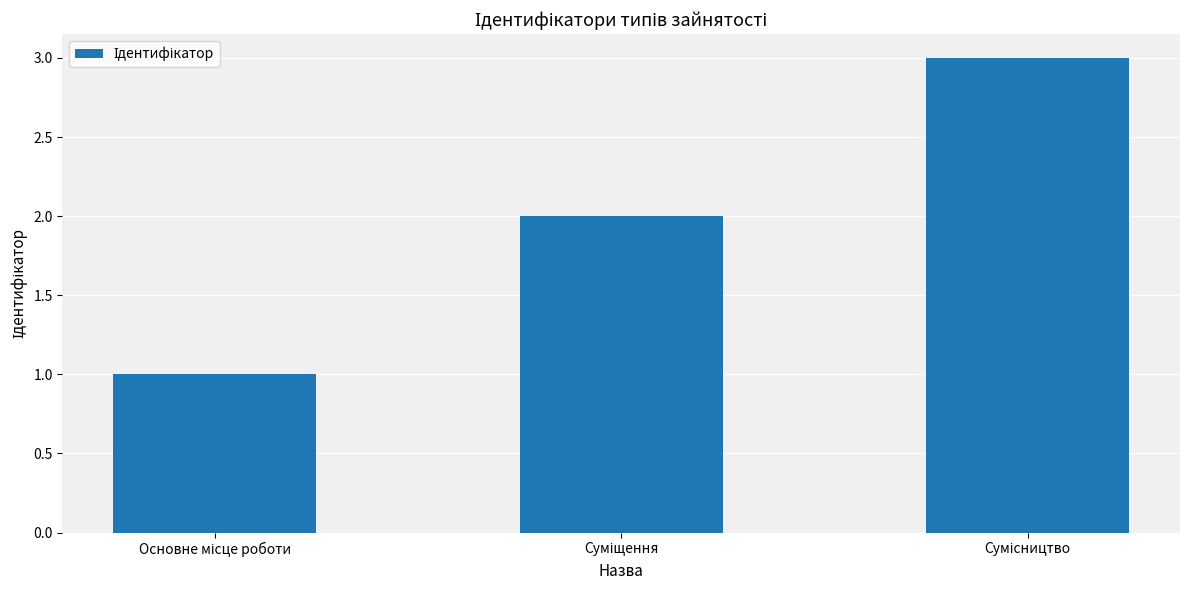

Reading right to left, transcribe all the data shown in this chart.

3	2	1